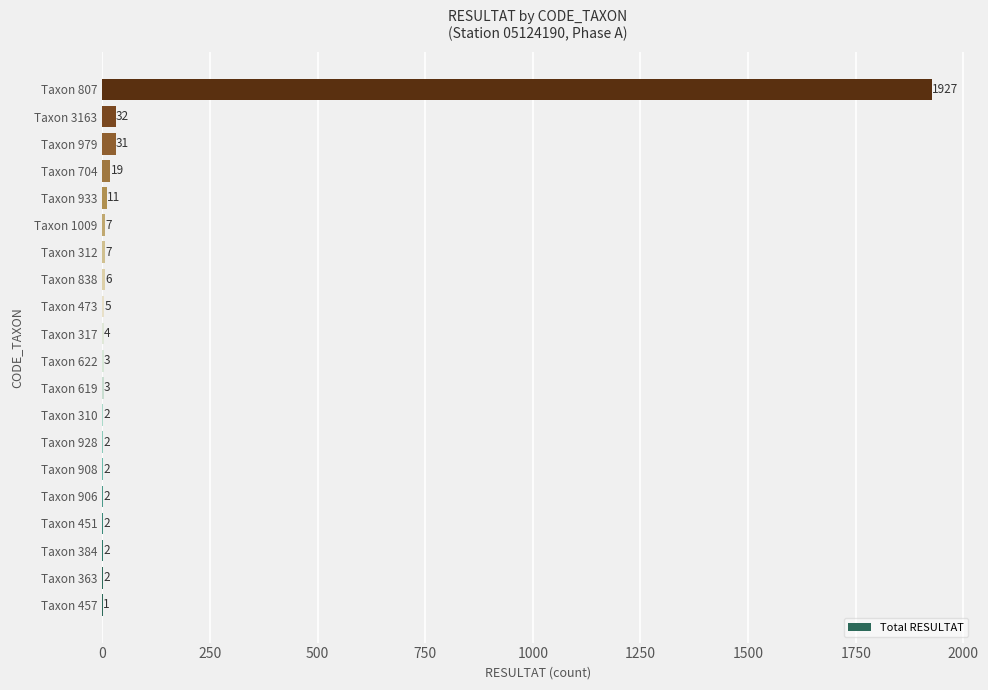

The value at Taxon 933 is 11. True or false?

True